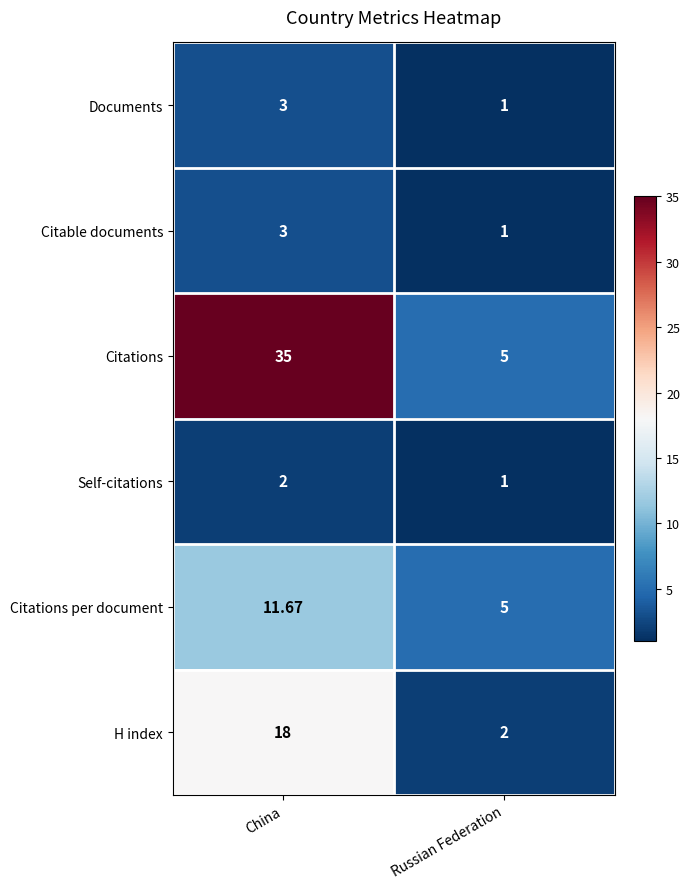

Which label corresponds to the largest value in the chart?

China